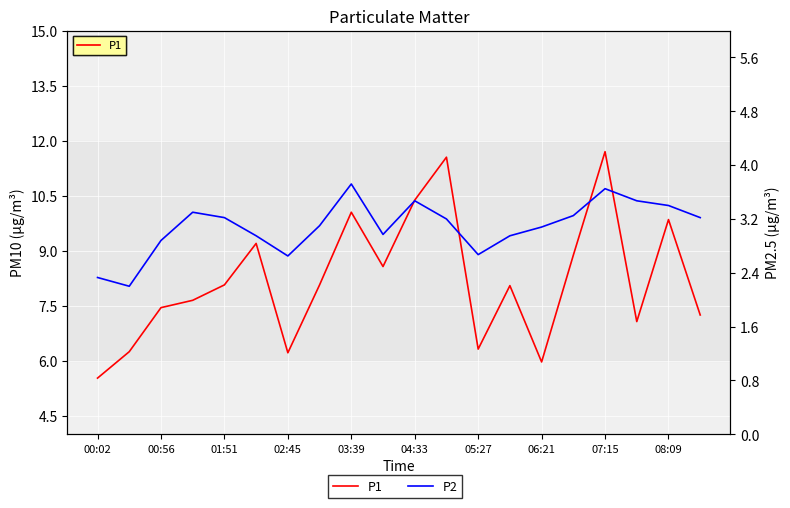

Between 03:39 and 00:56, which is larger?

03:39